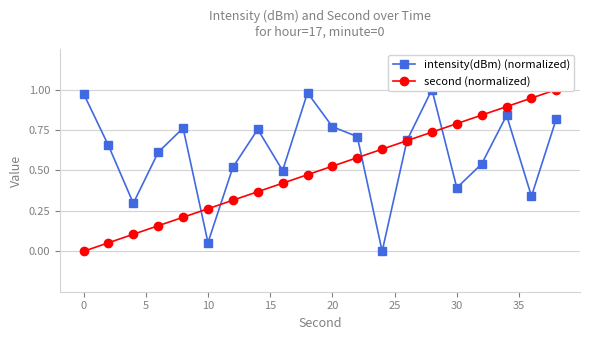

What is the value of the second (normalized) point at the 8th from the left?

0.4